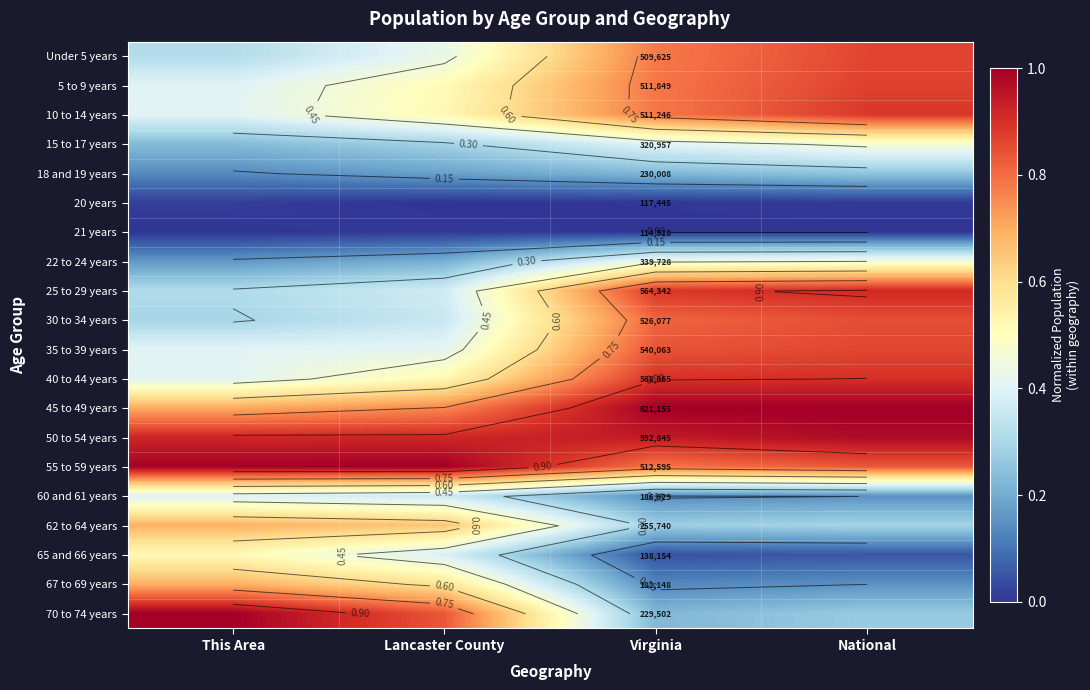

How many distinct data groups are displayed?

20